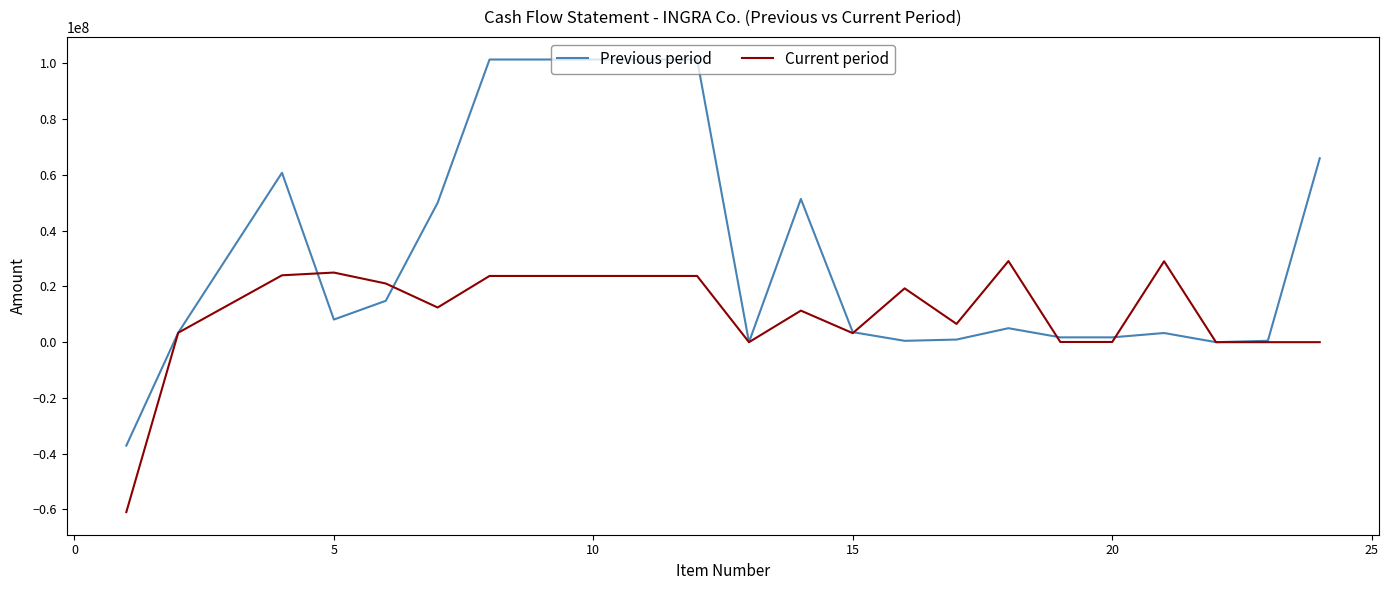

What is the minimum value for Current period?

-60966827.0